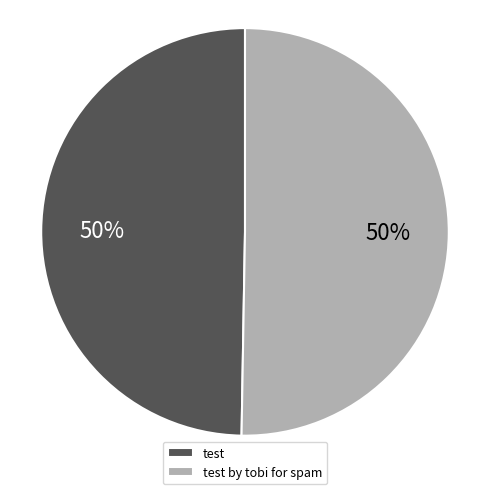

To the nearest percent, what is the combined percentage of test and test by tobi for spam?

100%